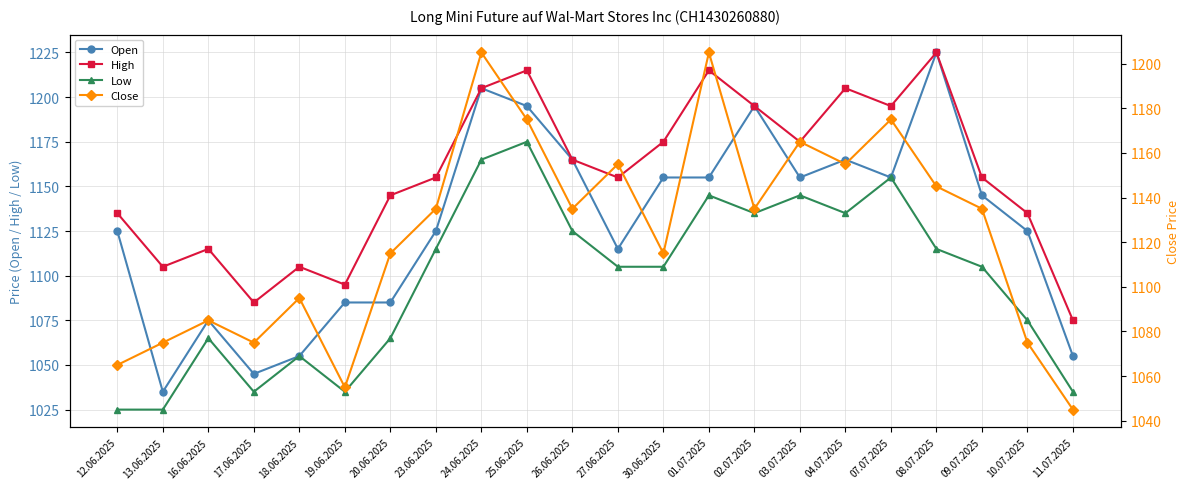

What is the label of the 19th point from the left?

08.07.2025